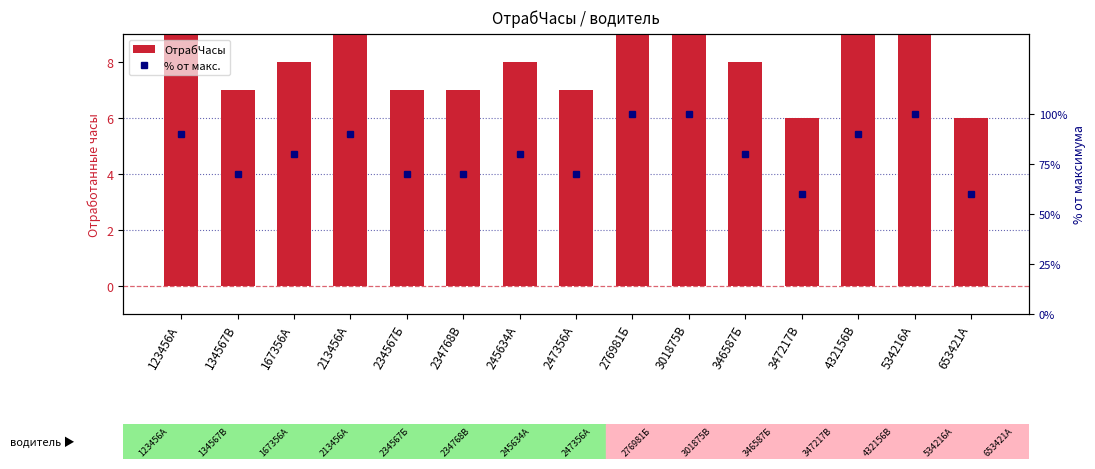

What is the difference between the % от макс. values at 301875В and 653421А?

40